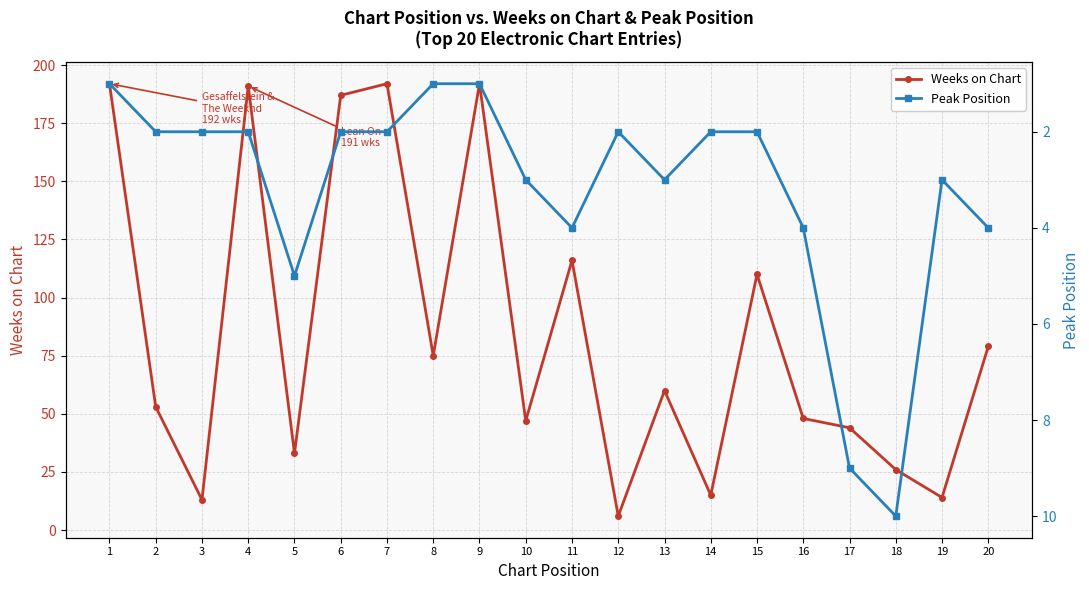

True or false: Peak Position and Weeks on Chart cross at least once.

False